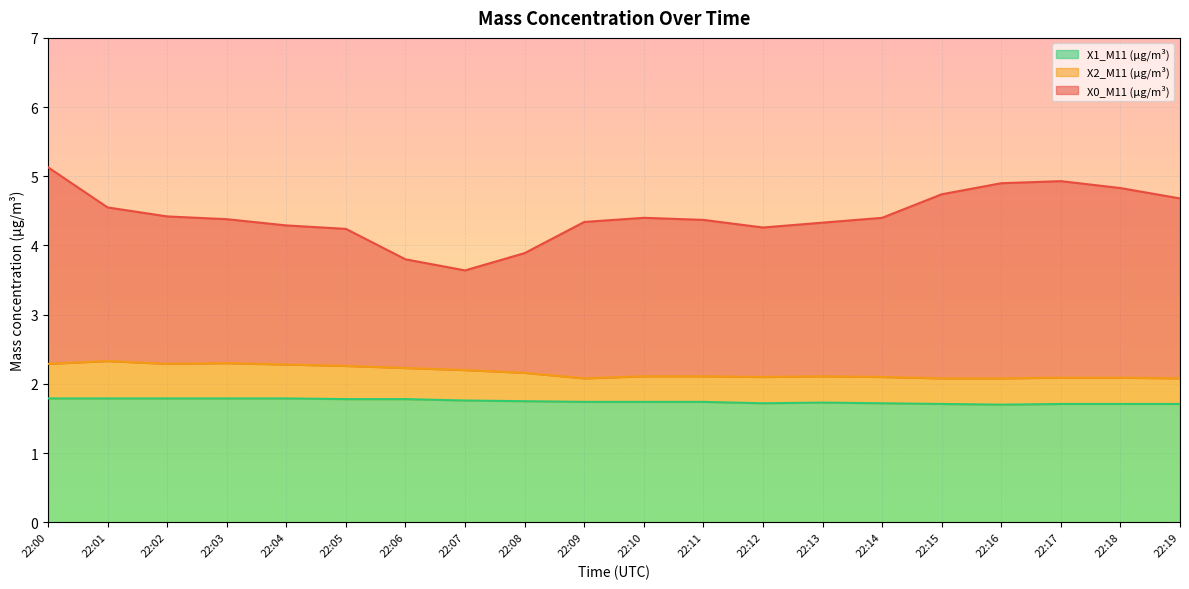

The value of X0_M11 (μg/m³) at 22:08 is 3.9. True or false?

True